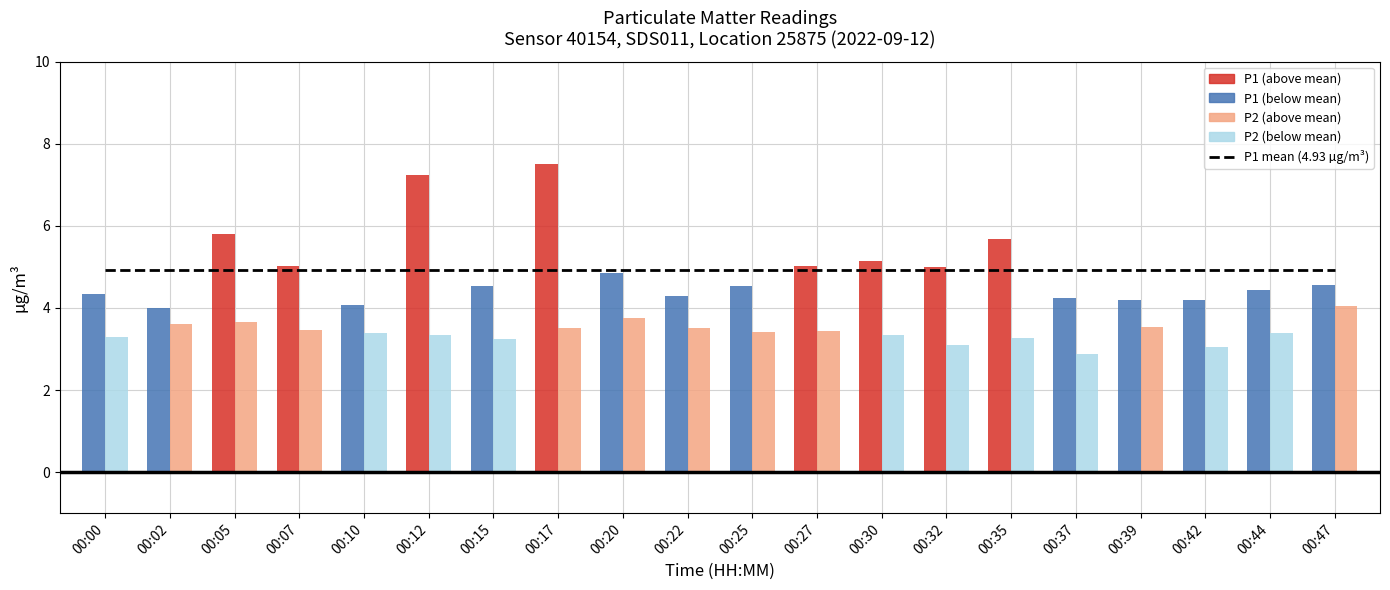

The P2 series shows 3.3 at 00:00. True or false?

True